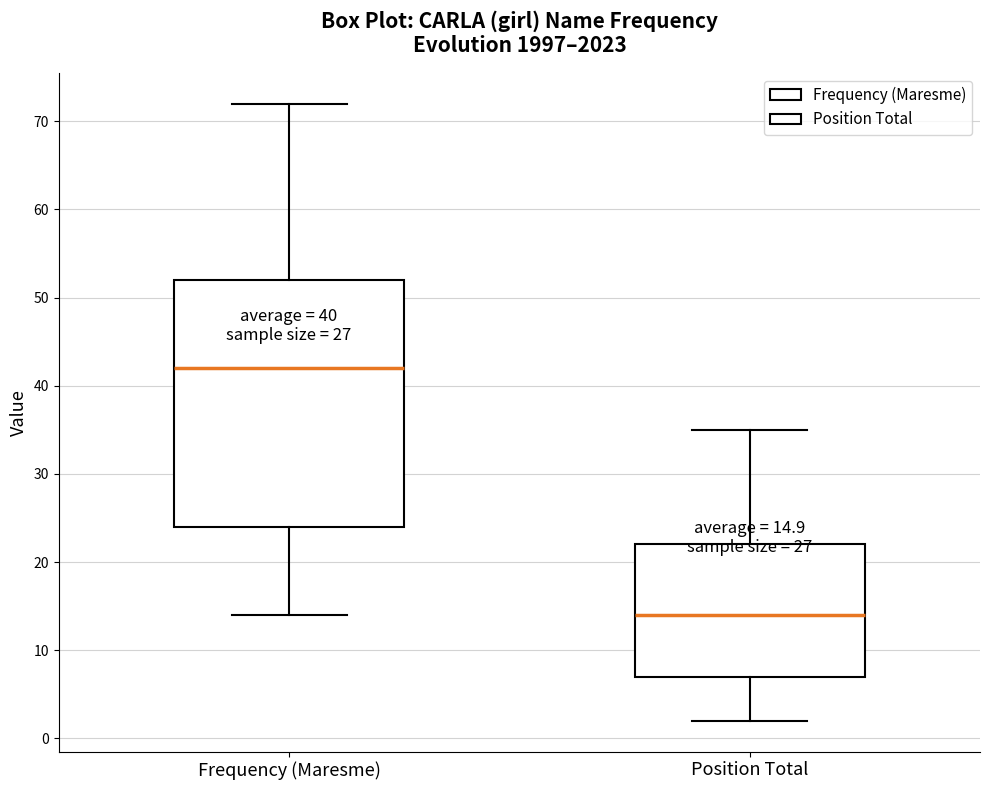

Comparing the boxes themselves (not the whiskers), which one is the tallest?

Frequency (Maresme)